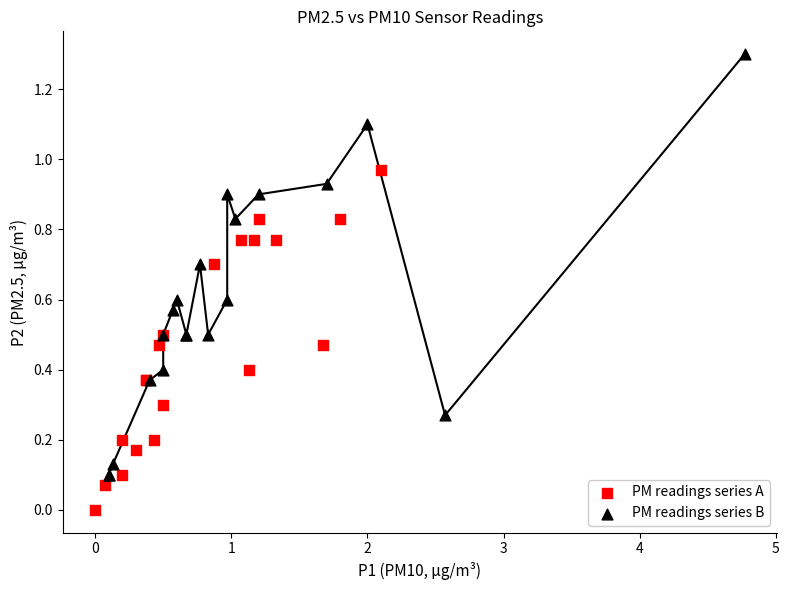

Which series has the widest spread of Y values?

PM readings series B